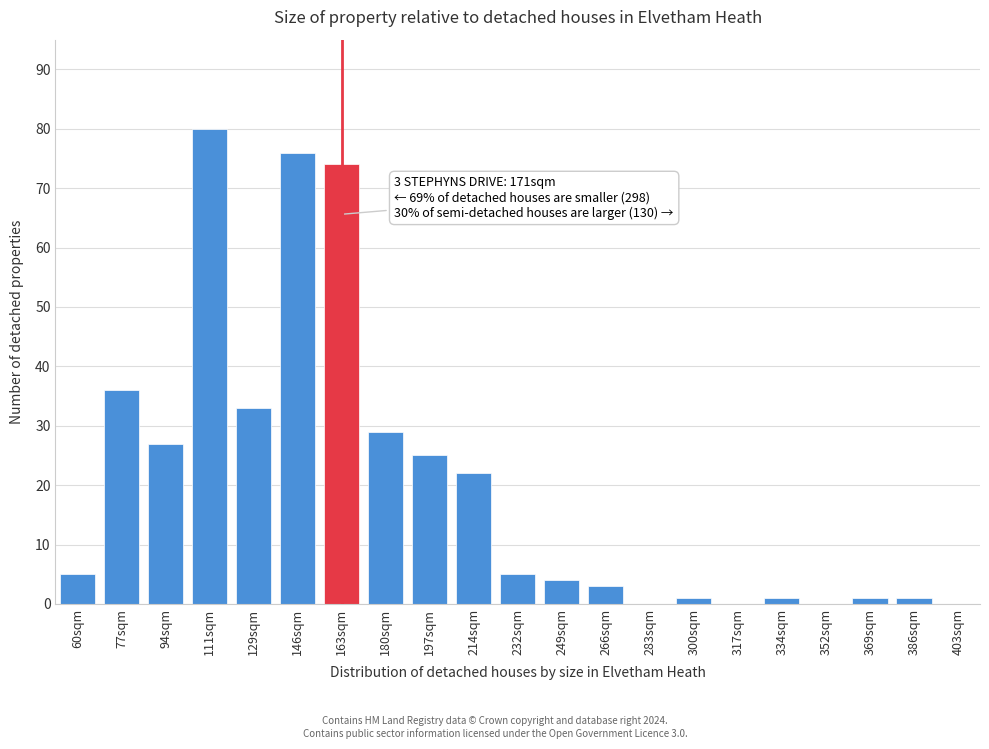

Reading right to left, transcribe all the data shown in this chart.

403sqm=0	386sqm=1	369sqm=1	352sqm=0	334sqm=1	317sqm=0	300sqm=1	283sqm=0	266sqm=3	249sqm=4	232sqm=5	214sqm=22	197sqm=25	180sqm=29	163sqm=74	146sqm=76	129sqm=33	111sqm=80	94sqm=27	77sqm=36	60sqm=5